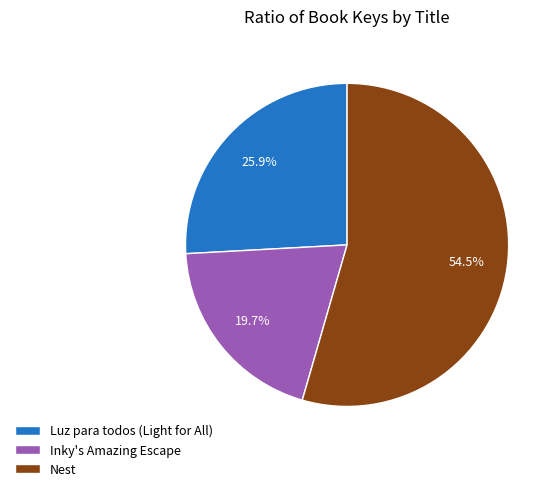

What percentage do Inky's Amazing Escape and Nest together represent?

74.1%